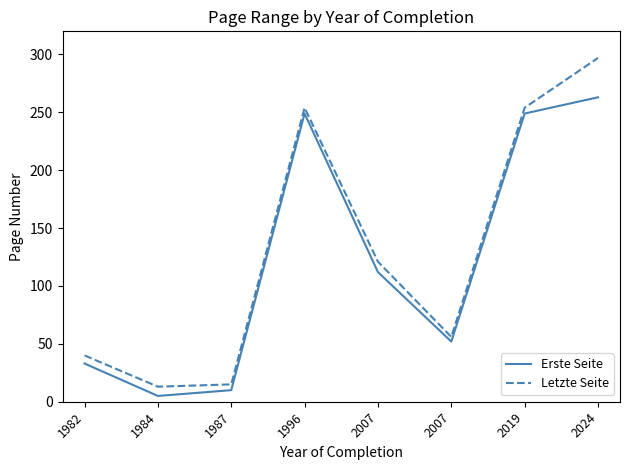

Rank the series at 2007 from highest to lowest value.

Letzte Seite, Erste Seite